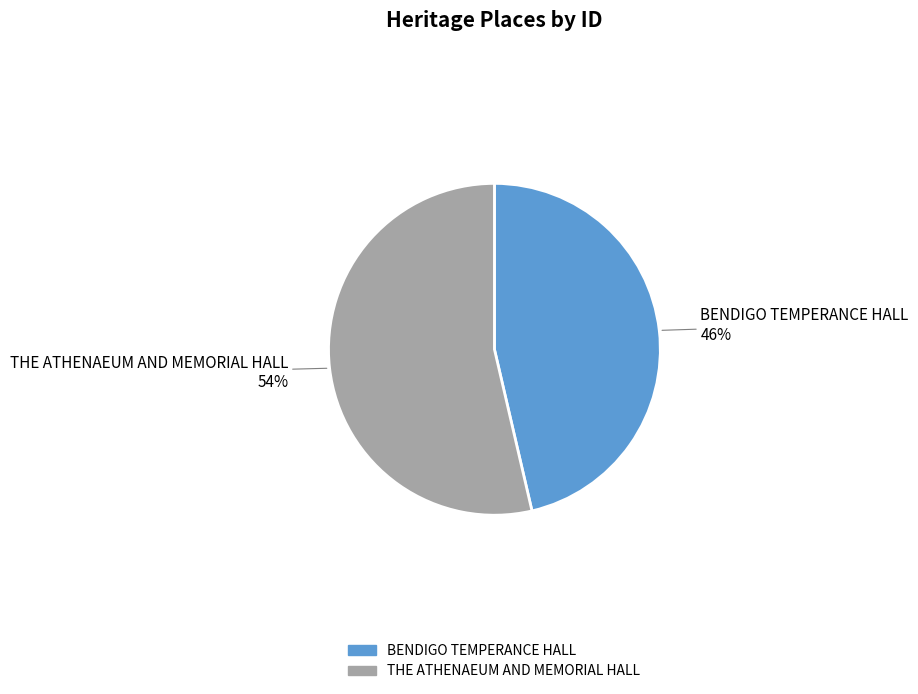

How many slices are in this pie chart?

2